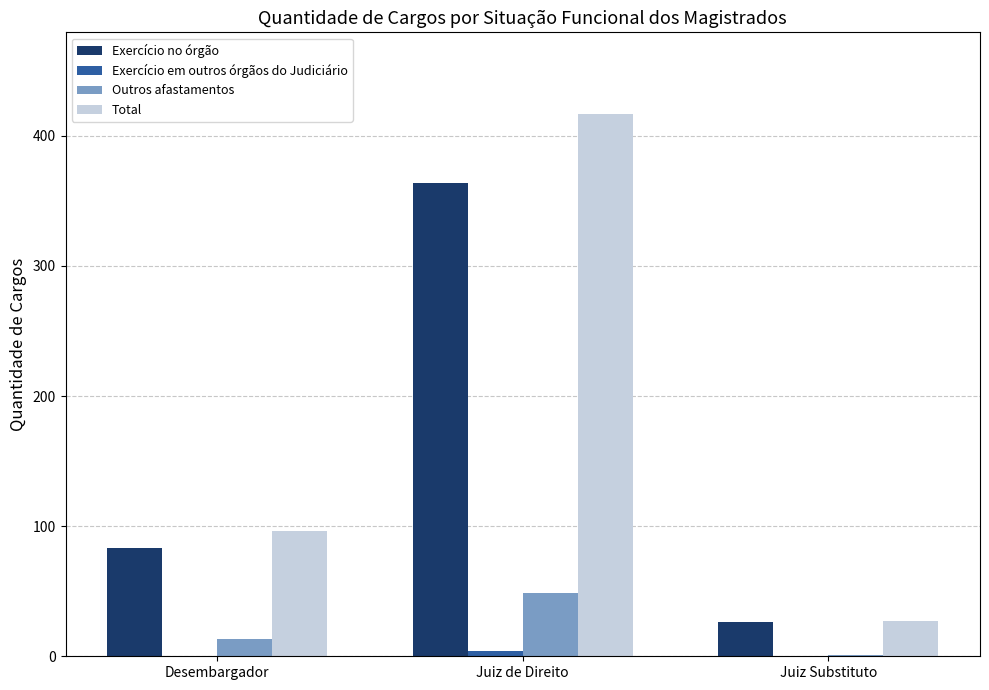

Which label corresponds to the largest value in the chart?

Juiz de Direito